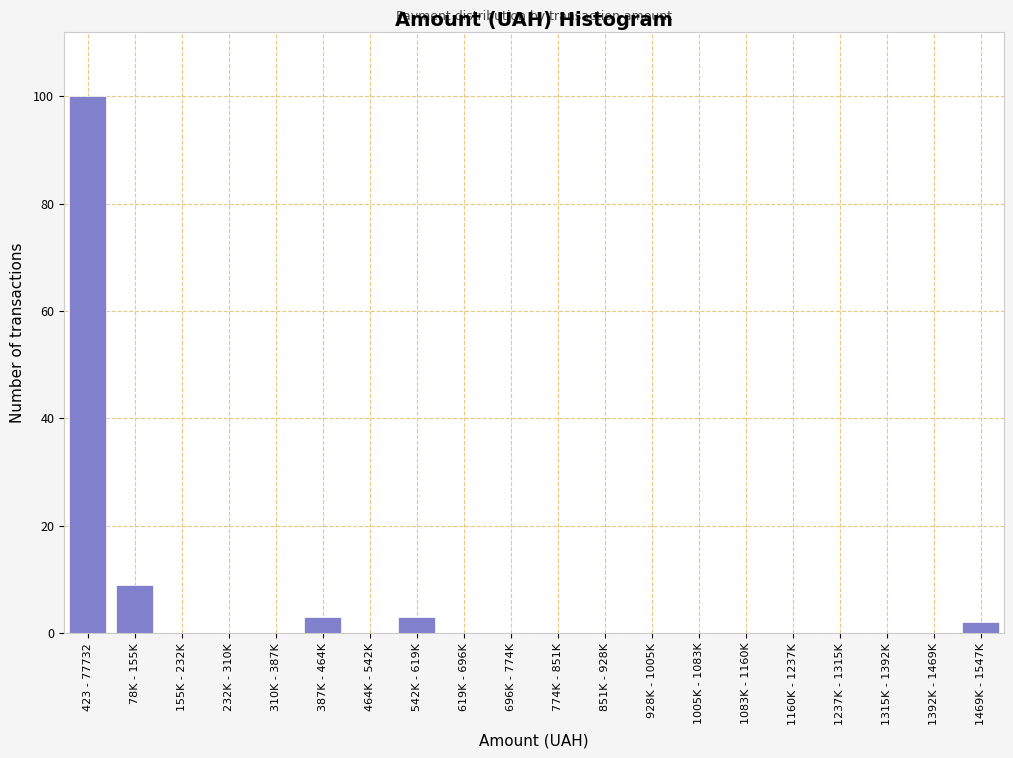

Reading right to left, what are all the values shown in this chart?

1469K - 1547K=2	1392K - 1469K=0	1315K - 1392K=0	1237K - 1315K=0	1160K - 1237K=0	1083K - 1160K=0	1005K - 1083K=0	928K - 1005K=0	851K - 928K=0	774K - 851K=0	696K - 774K=0	619K - 696K=0	542K - 619K=3	464K - 542K=0	387K - 464K=3	310K - 387K=0	232K - 310K=0	155K - 232K=0	78K - 155K=9	423 - 77732=100